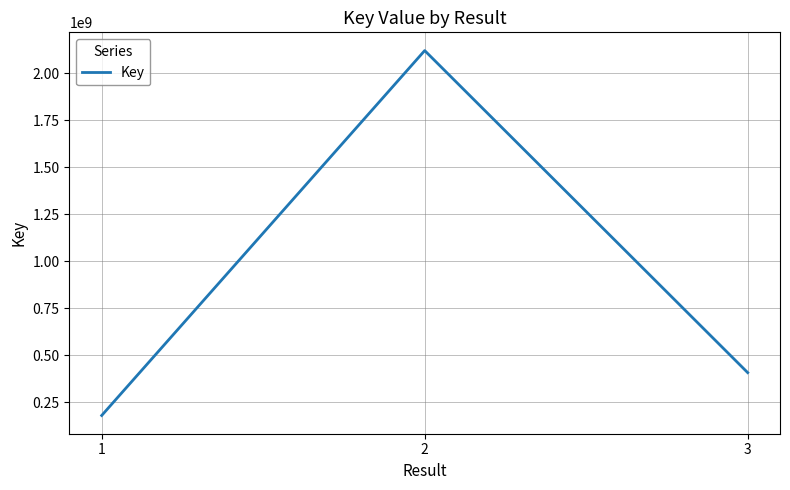

Which label corresponds to the largest value in the chart?

2